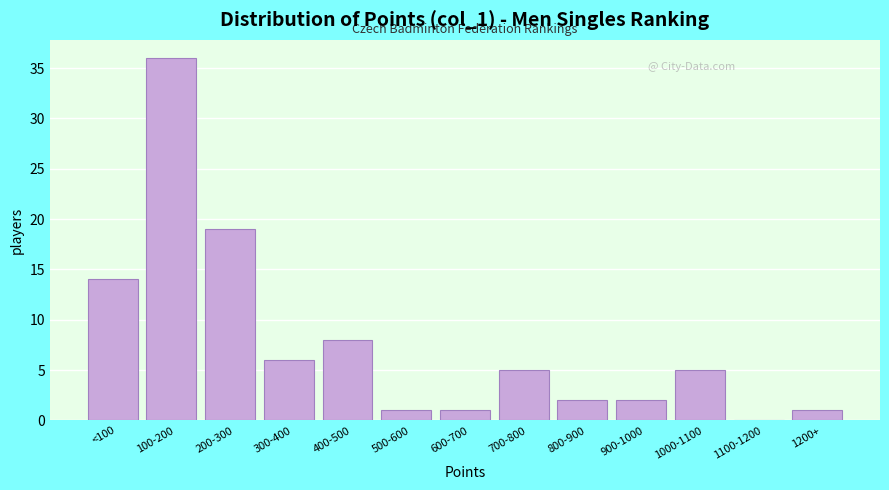

Reading left to right, what are all the values shown in this chart?

<100=14	100-200=36	200-300=19	300-400=6	400-500=8	500-600=1	600-700=1	700-800=5	800-900=2	900-1000=2	1000-1100=5	1100-1200=0	1200+=1